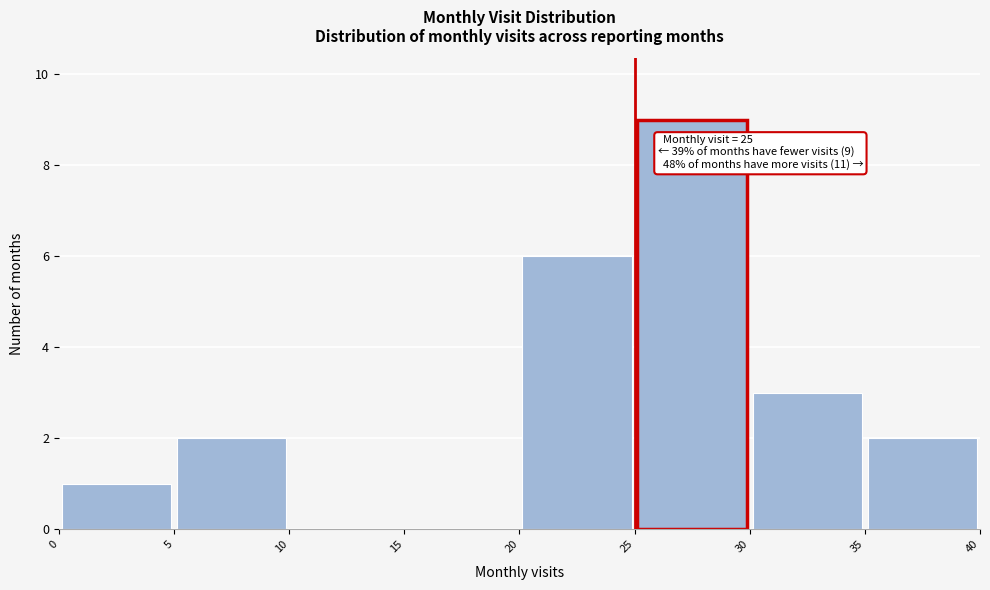

Which range on the x-axis has the tallest bar?

25 to 30